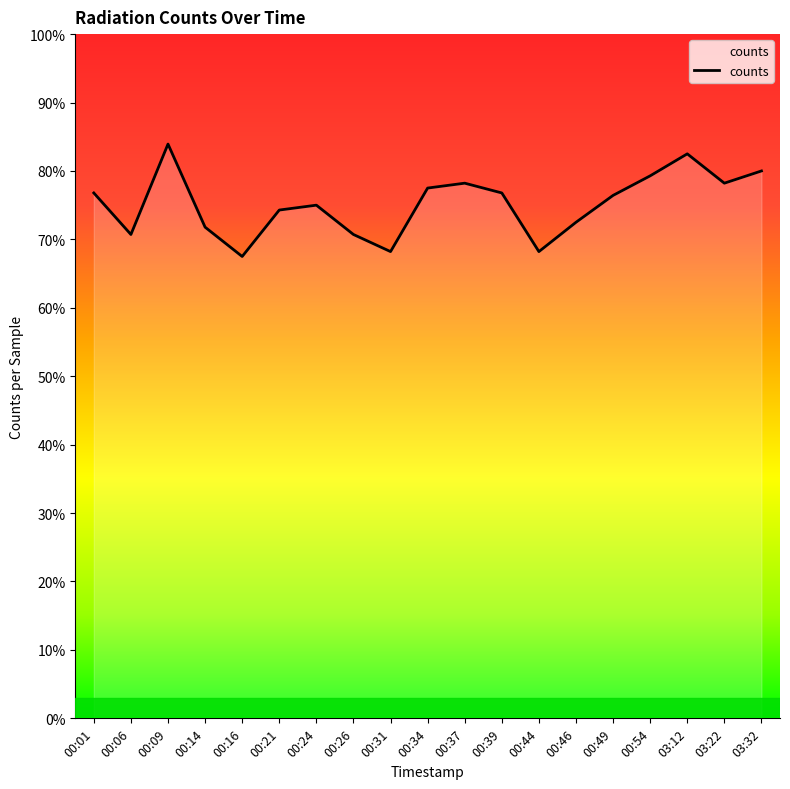

What is the label of the 17th point from the right?

00:09